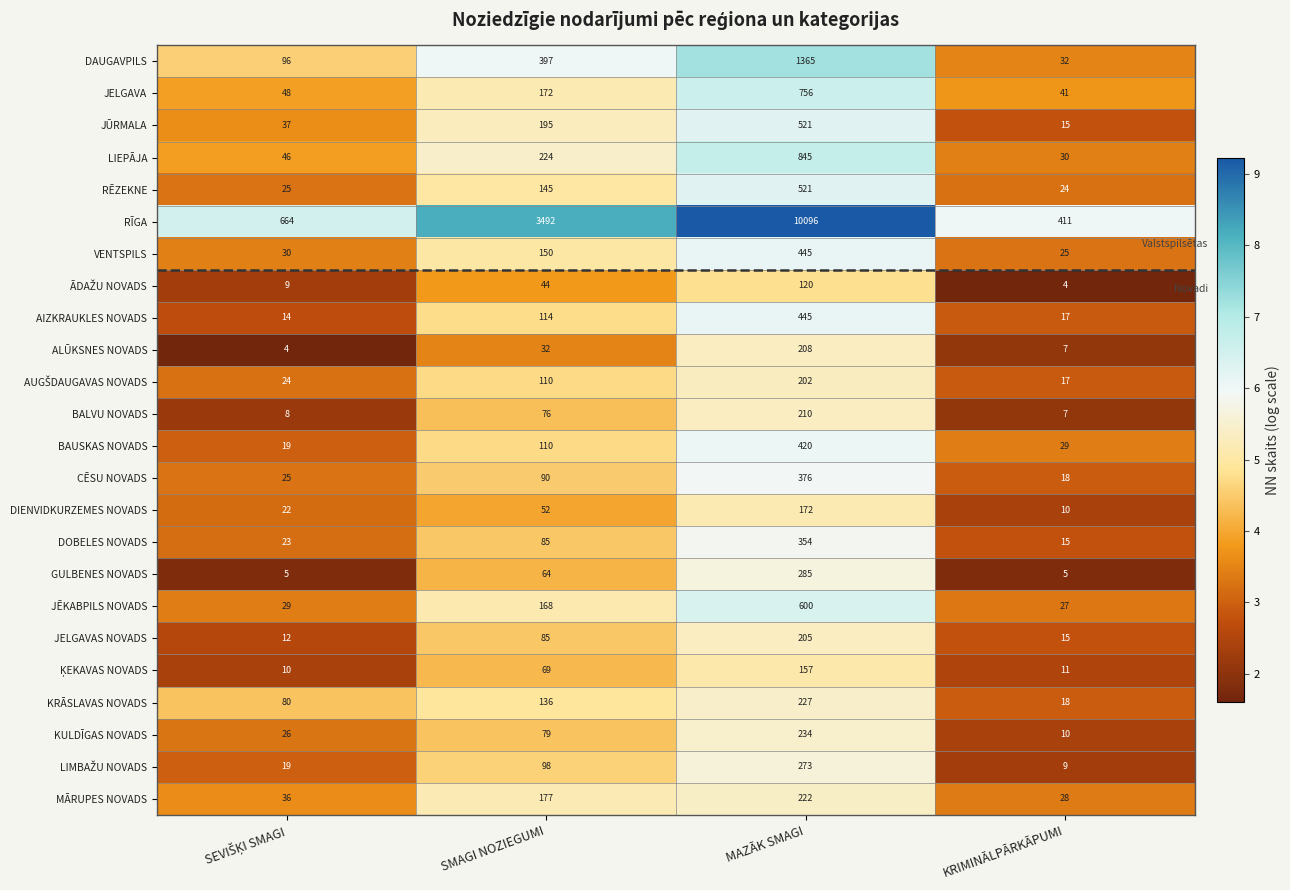

Is it true that BALVU NOVADS equals 11 at KRIMINĀLPĀRKĀPUMI?

False